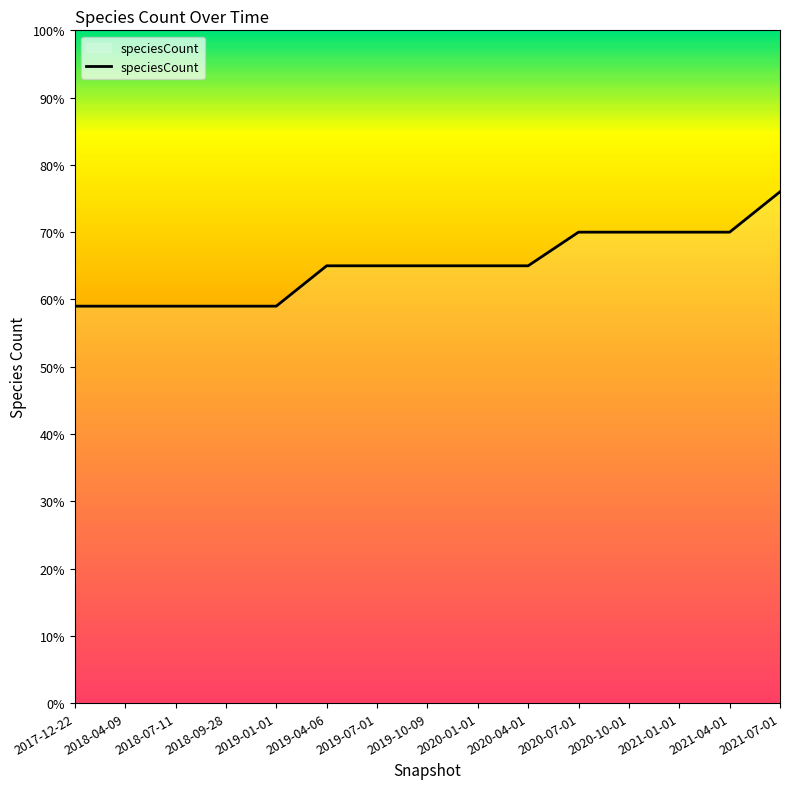

The chart shows a value of 102 at 2020-01-01. True or false?

False